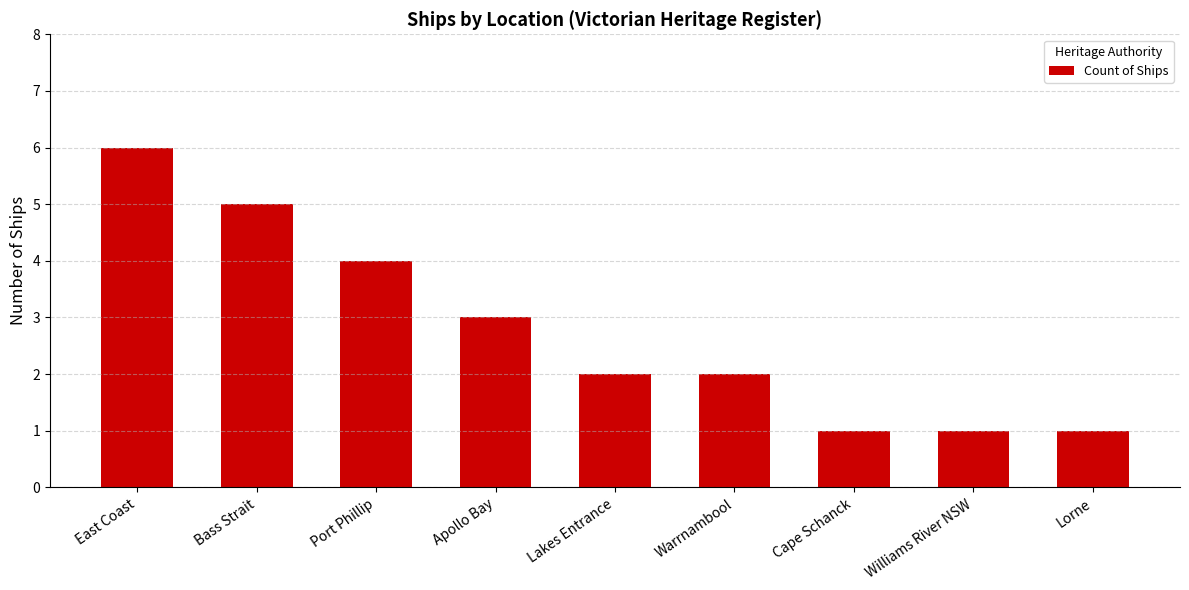

Which has a higher value, Bass Strait or Warrnambool?

Bass Strait